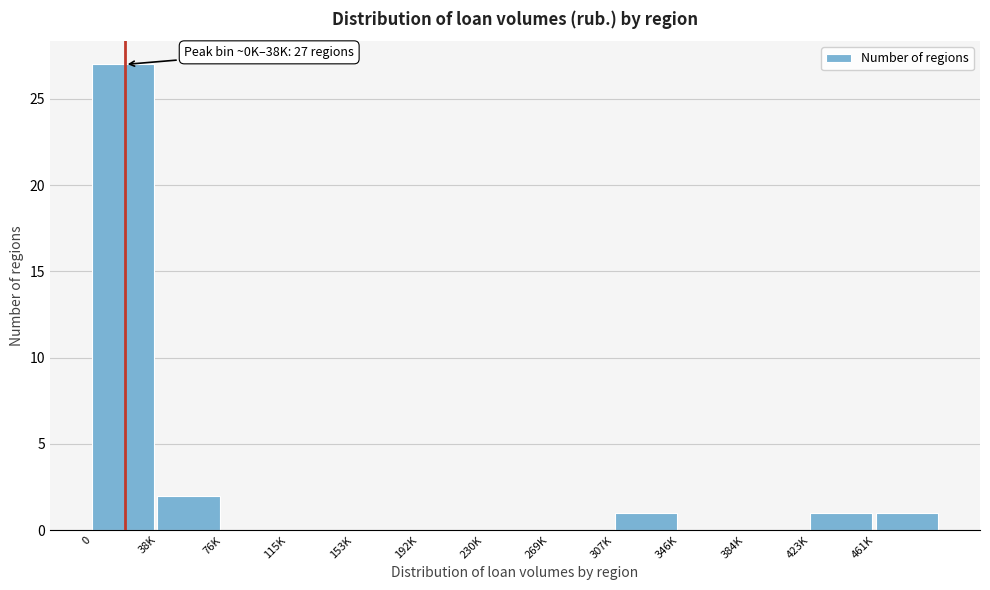

Reading left to right, extract all data points from this chart.

0=27	38K=2	76K=0	115K=0	153K=0	192K=0	230K=0	269K=0	307K=1	346K=0	384K=0	423K=1	461K=1